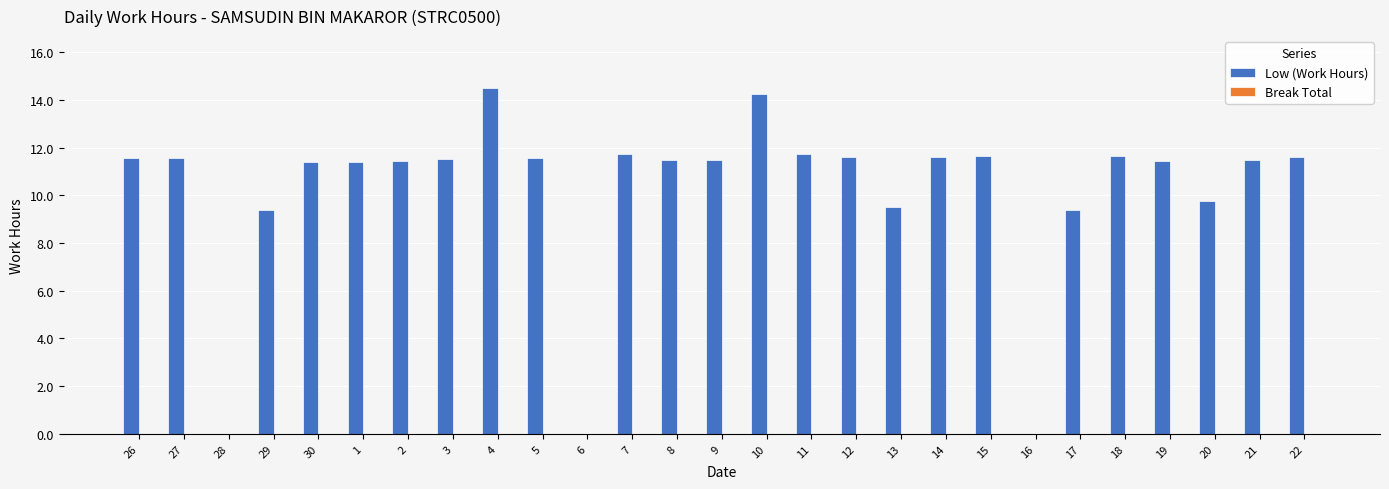

What is the sum of the values at 13 and 14?

21.1